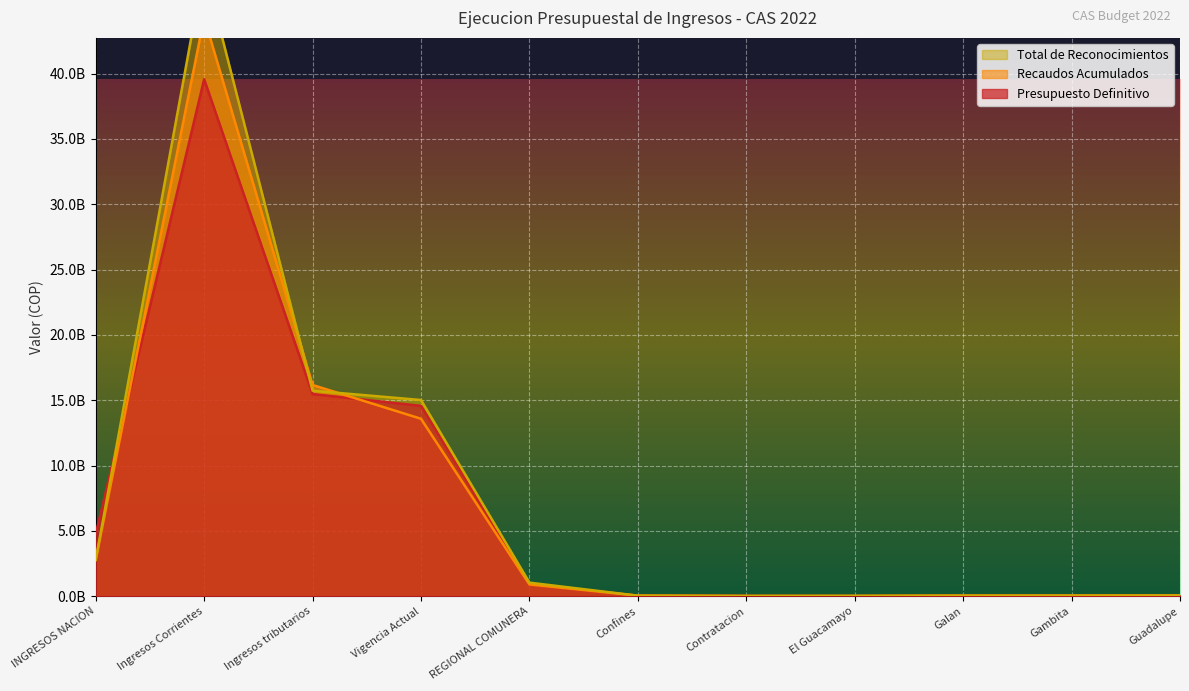

Reading left to right, extract all data points from this chart.

Presupuesto Definitivo: INGRESOS NACION=4760115966.0	Ingresos Corrientes=39567713676.0	Ingresos tributarios=15472231009.0	Vigencia Actual=14566226000.0	REGIONAL COMUNERA=908170000.0	Confines=43269000.0	Contratacion=20800000.0	El Guacamayo=14434000.0	Galan=44447000.0	Gambita=45928000.0	Guadalupe=63006000.0
Recaudos Acumulados: INGRESOS NACION=2778252936.0	Ingresos Corrientes=44291650438.7	Ingresos tributarios=16166661664.4	Vigencia Actual=13580858658.0	REGIONAL COMUNERA=895513831.3	Confines=40422335.0	Contratacion=17264316.0	El Guacamayo=13361765.0	Galan=36730942.0	Gambita=41886286.0	Guadalupe=53194769.0
Total de Reconocimientos: INGRESOS NACION=2778252936.0	Ingresos Corrientes=48146872088.9	Ingresos tributarios=15729546894.2	Vigencia Actual=15015900808.2	REGIONAL COMUNERA=1037235542.1	Confines=40422335.0	Contratacion=17264316.0	El Guacamayo=26685757.0	Galan=43067766.0	Gambita=41886286.0	Guadalupe=53194769.0